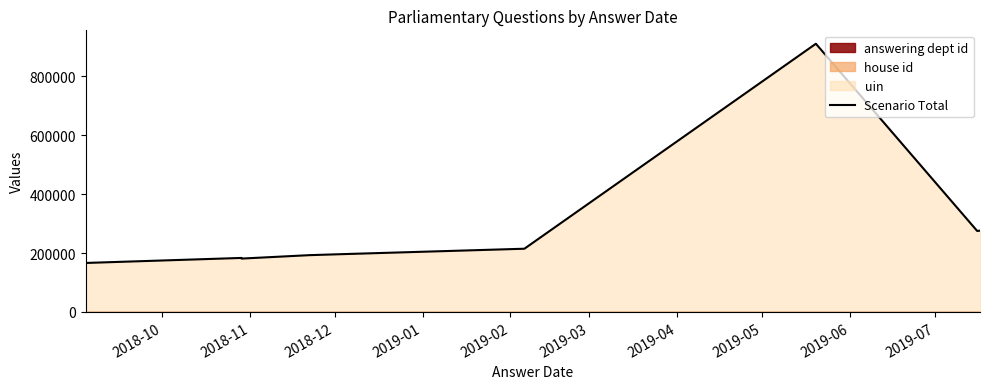

Which has a higher value, 2019-07 or 2018-10?

2019-07